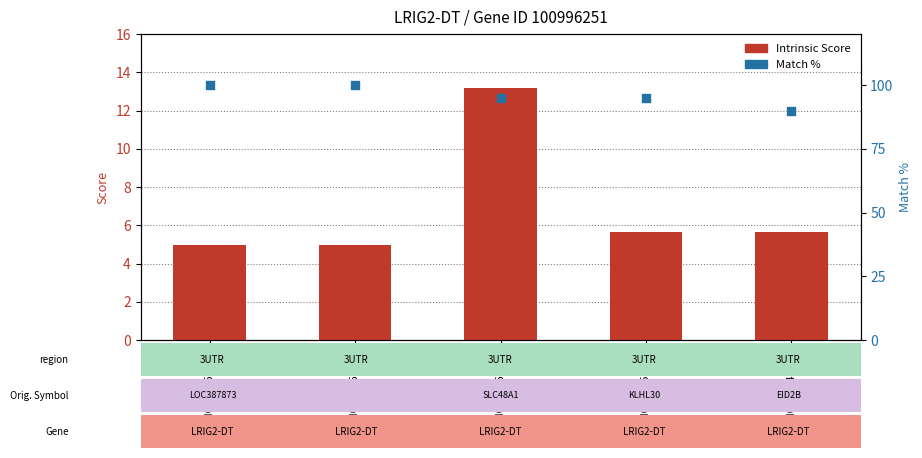

What are all the series names shown in the legend?

Intrinsic Score, Match %